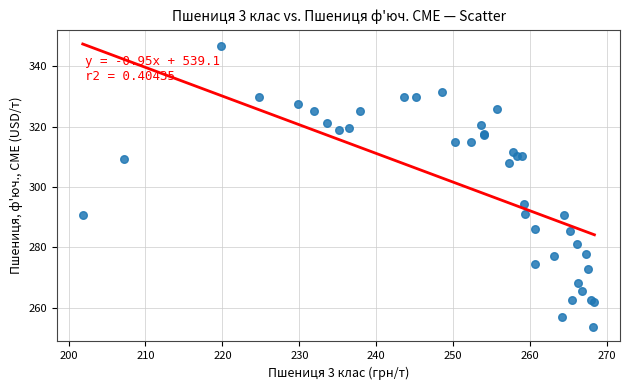

What Y value in the scatter plot is closest to 300?

294.3